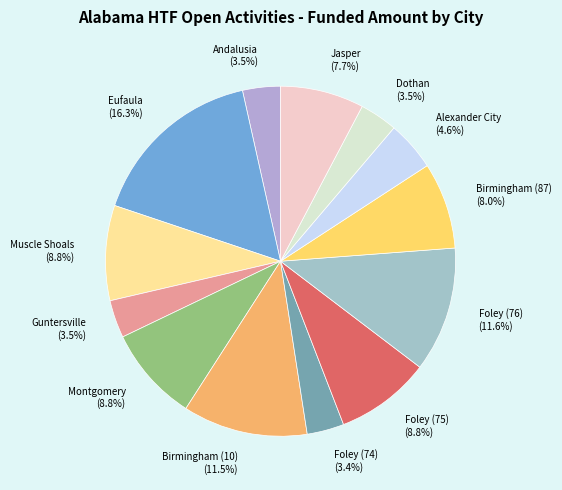

Approximately how many times larger is the value at Alexander City compared to Muscle Shoals?

0.5